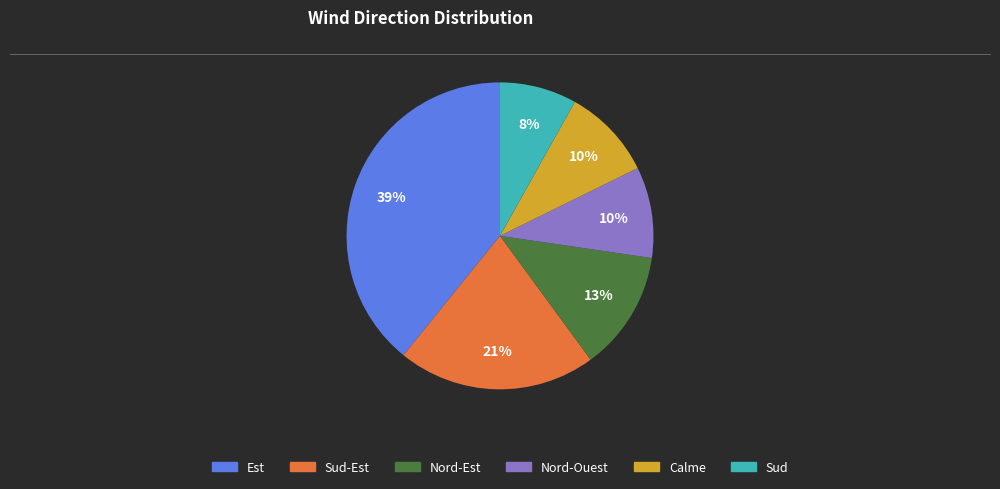

To the nearest percent, what is the average slice percentage?

17%